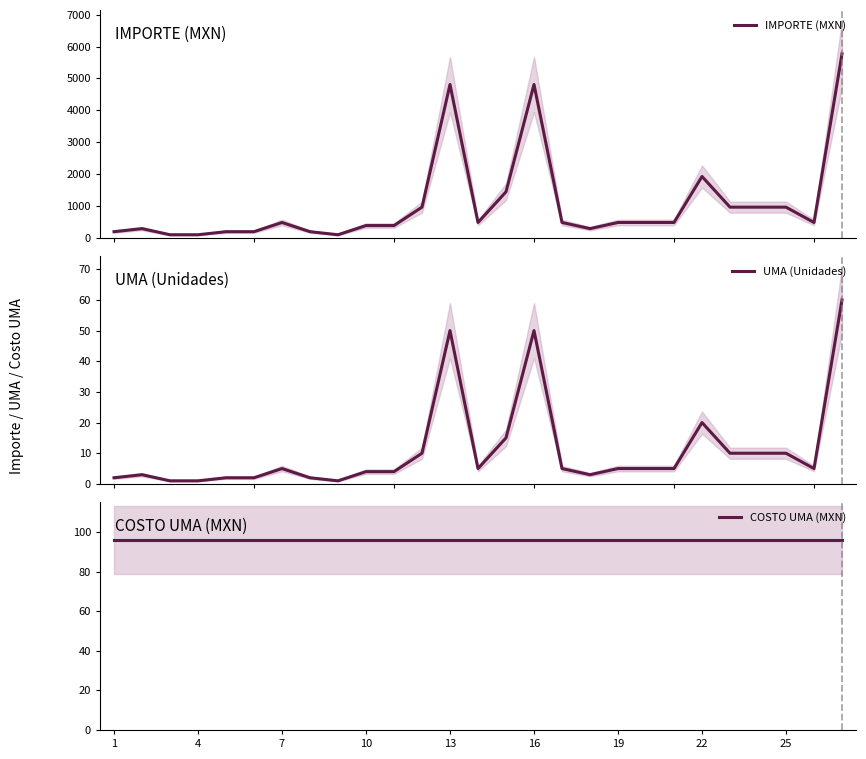

Reading right to left, transcribe all the data shown in this chart.

IMPORTE (MXN): 5773.2	481.1	962.2	962.2	962.2	1924.4	481.1	481.1	481.1	288.7	481.1	4811.0	1443.3	481.1	4811.0	962.2	384.9	384.9	96.2	192.4	481.1	192.4	192.4	96.2	96.2	288.7	192.4
UMA (Unidades): 60.0	5.0	10.0	10.0	10.0	20.0	5.0	5.0	5.0	3.0	5.0	50.0	15.0	5.0	50.0	10.0	4.0	4.0	1.0	2.0	5.0	2.0	2.0	1.0	1.0	3.0	2.0
COSTO UMA (MXN): 96.2	96.2	96.2	96.2	96.2	96.2	96.2	96.2	96.2	96.2	96.2	96.2	96.2	96.2	96.2	96.2	96.2	96.2	96.2	96.2	96.2	96.2	96.2	96.2	96.2	96.2	96.2